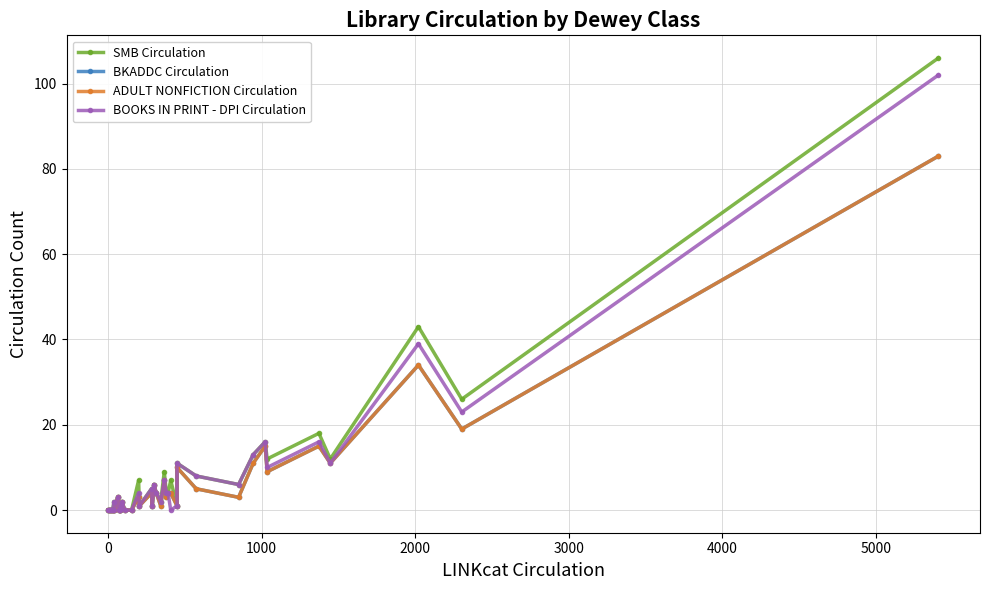

How many interior local valleys does the BKADDC Circulation series have?

9